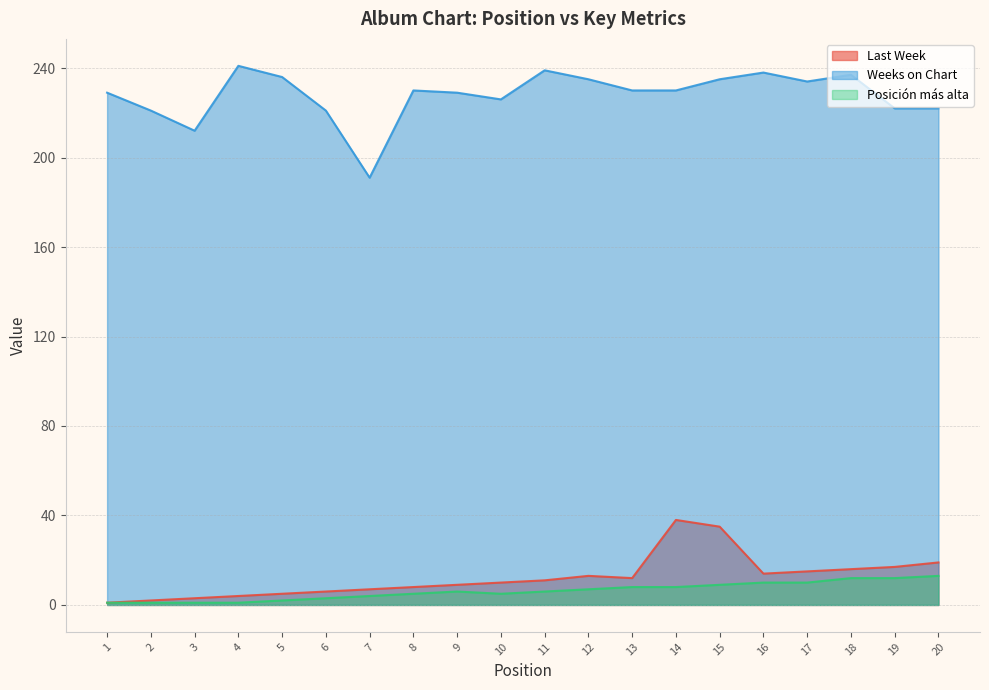

Does the chart display data point markers on the line(s)?

No